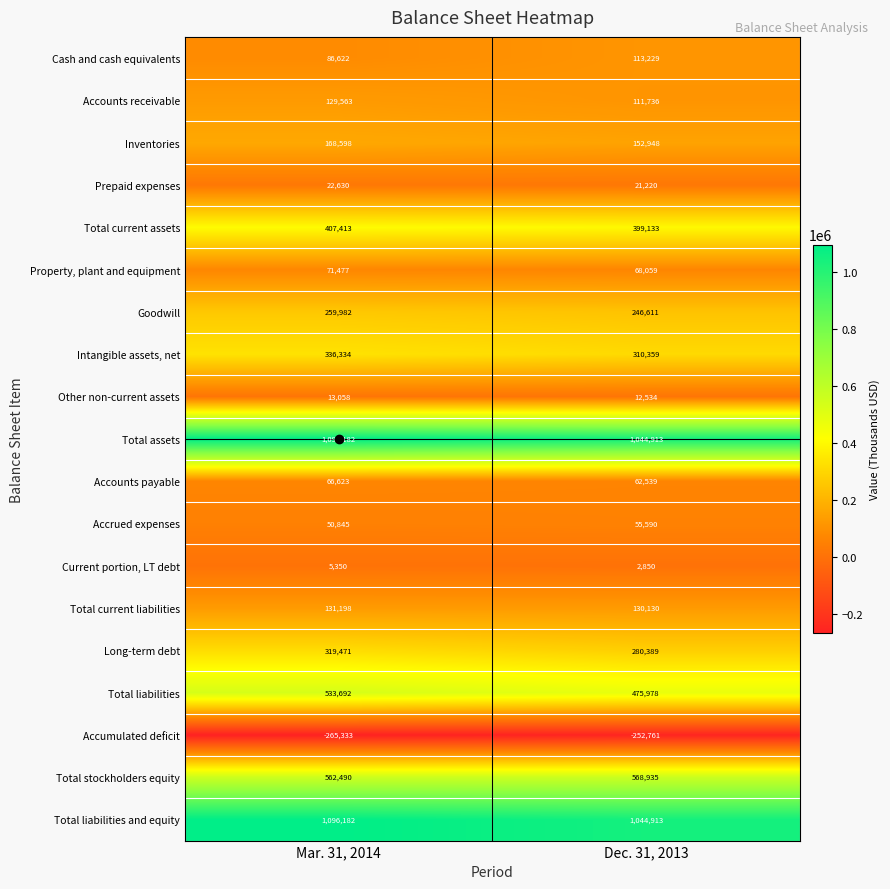

True or false: Accounts payable has a value of 62539 at Dec. 31, 2013.

True